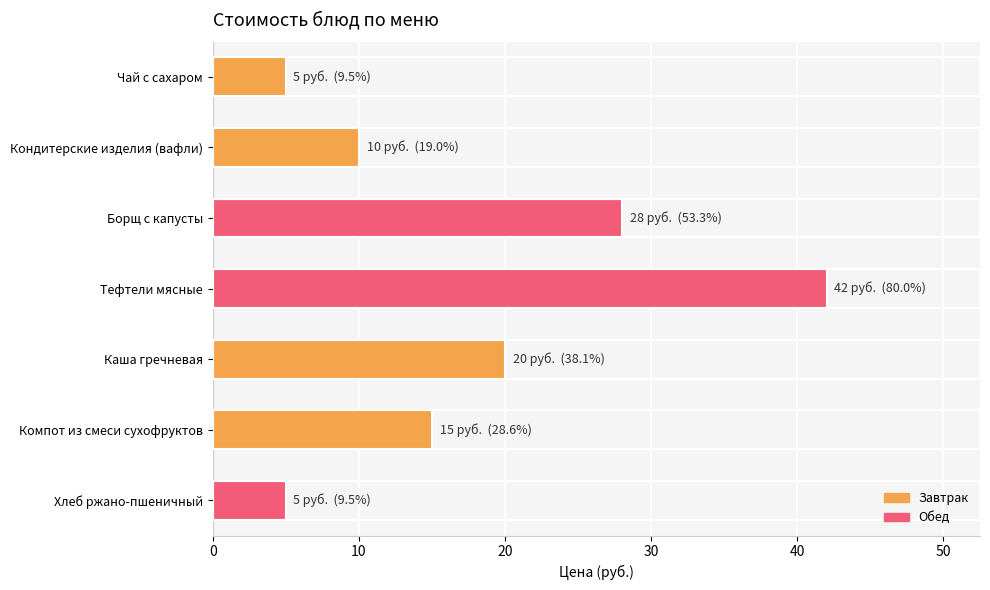

Which label corresponds to the largest value in the chart?

Тефтели мясные